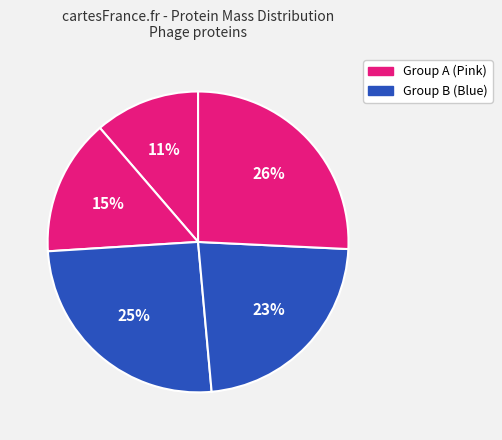

How many slices are in this pie chart?

5